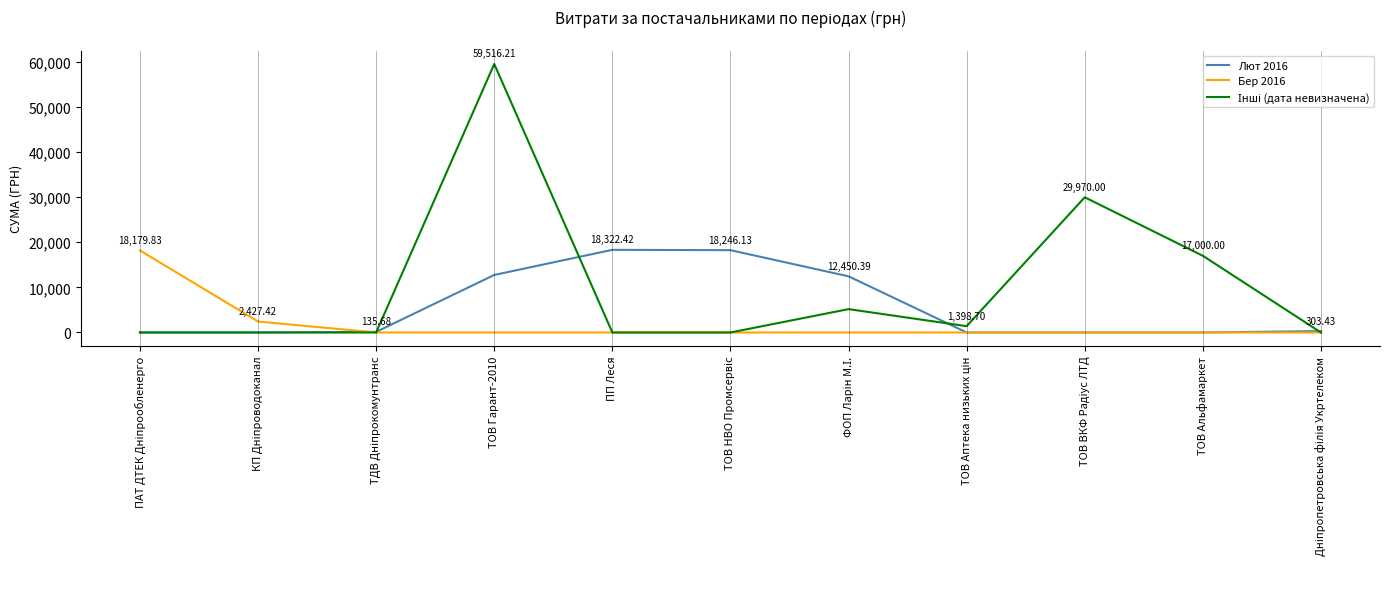

At which category is the sum across all series the highest?

ТОВ Гарант-2010